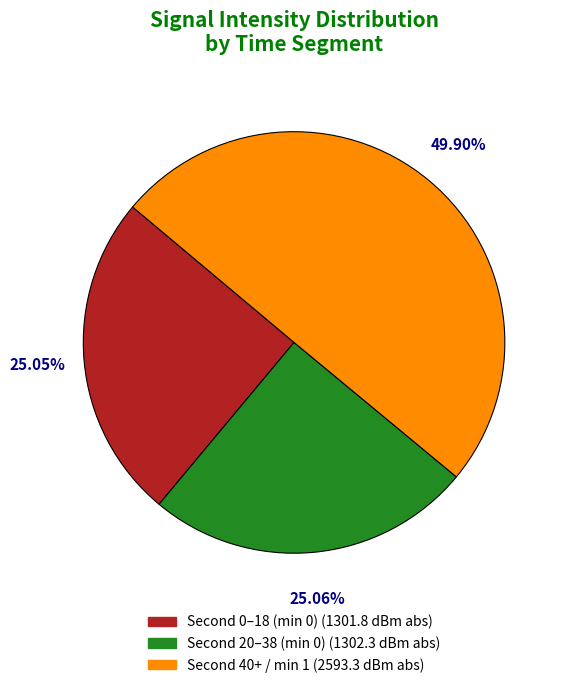

How many slices are in this pie chart?

3